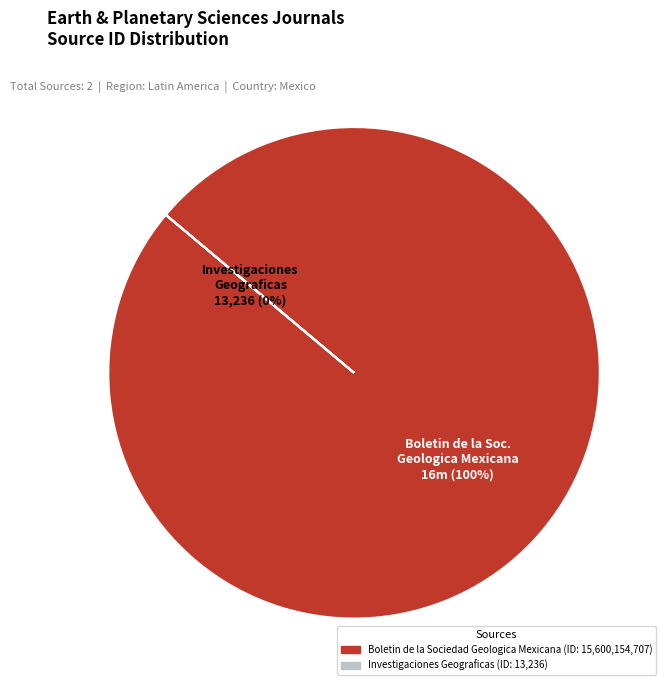

Rank the categories by value from highest to lowest.

Boletin de la Sociedad Geologica Mexicana, Investigaciones Geograficas